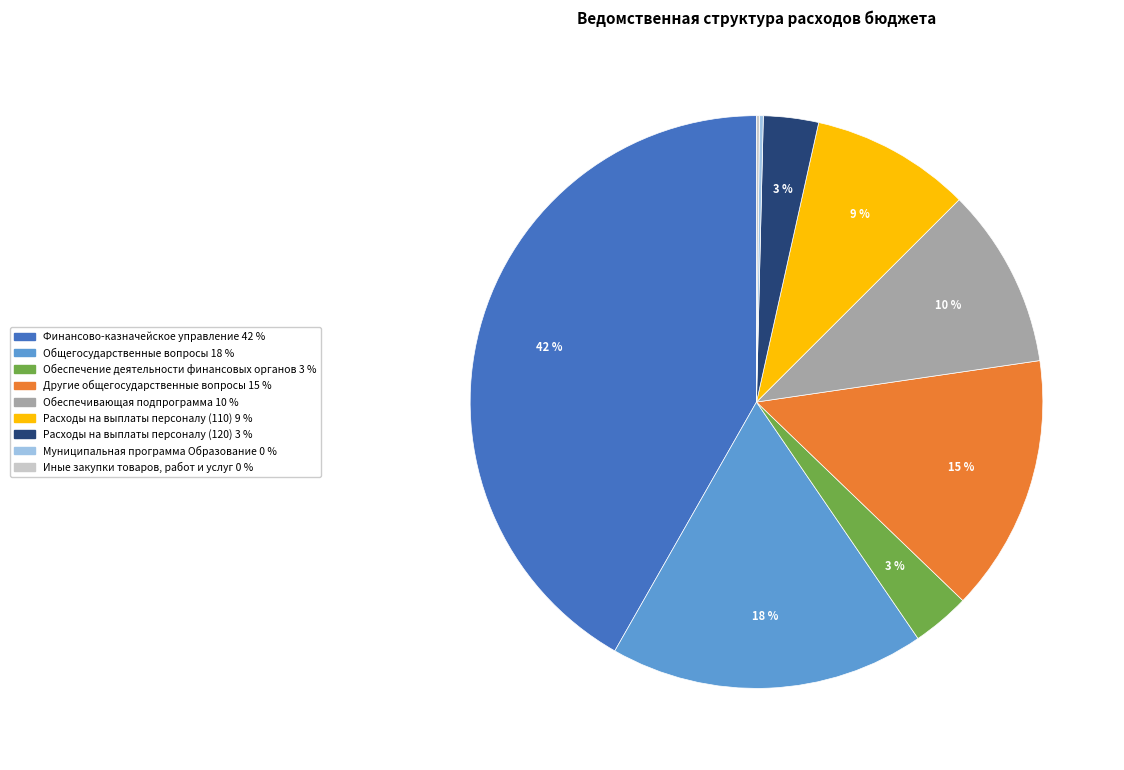

Is it true that Финансово-казначейское управление is 42% of the pie?

True